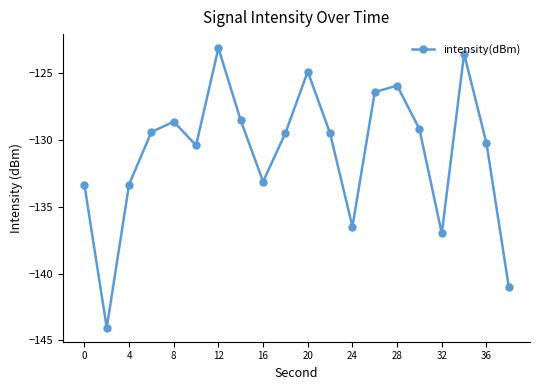

What is the difference between the maximum and minimum values?

20.9